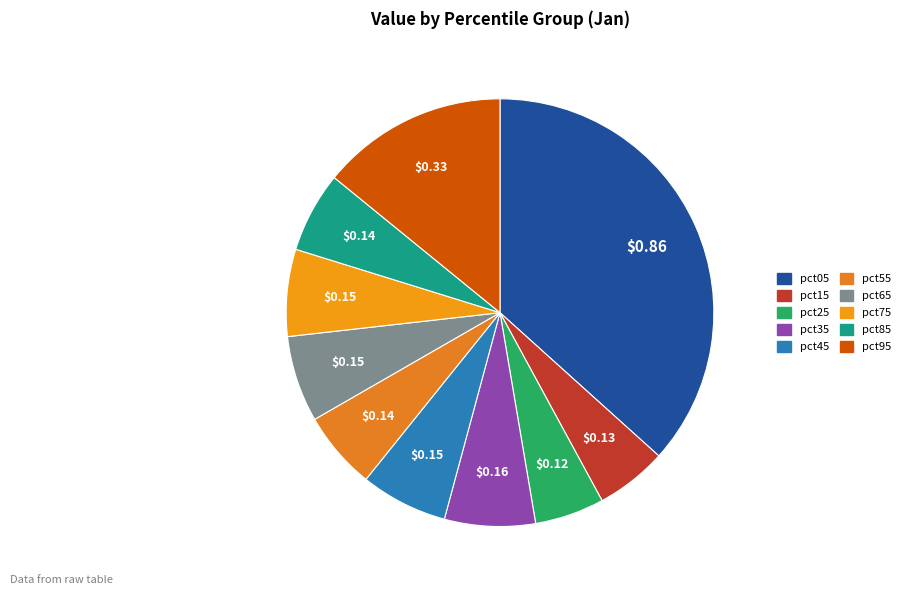

How many slices are in this pie chart?

10